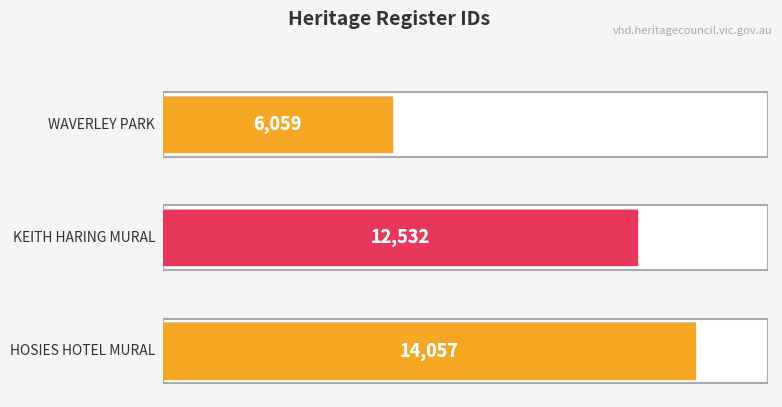

Which has a higher value, HOSIES HOTEL MURAL or KEITH HARING MURAL?

HOSIES HOTEL MURAL